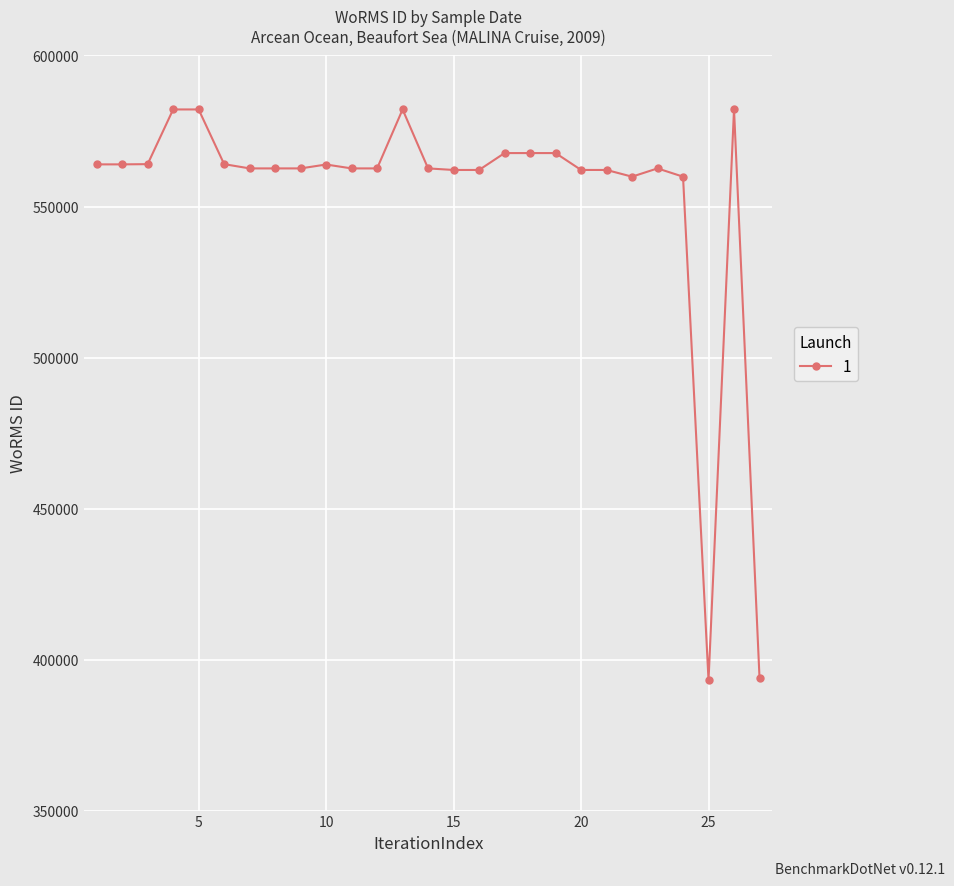

What is the value of the 27th point from the left?

393944